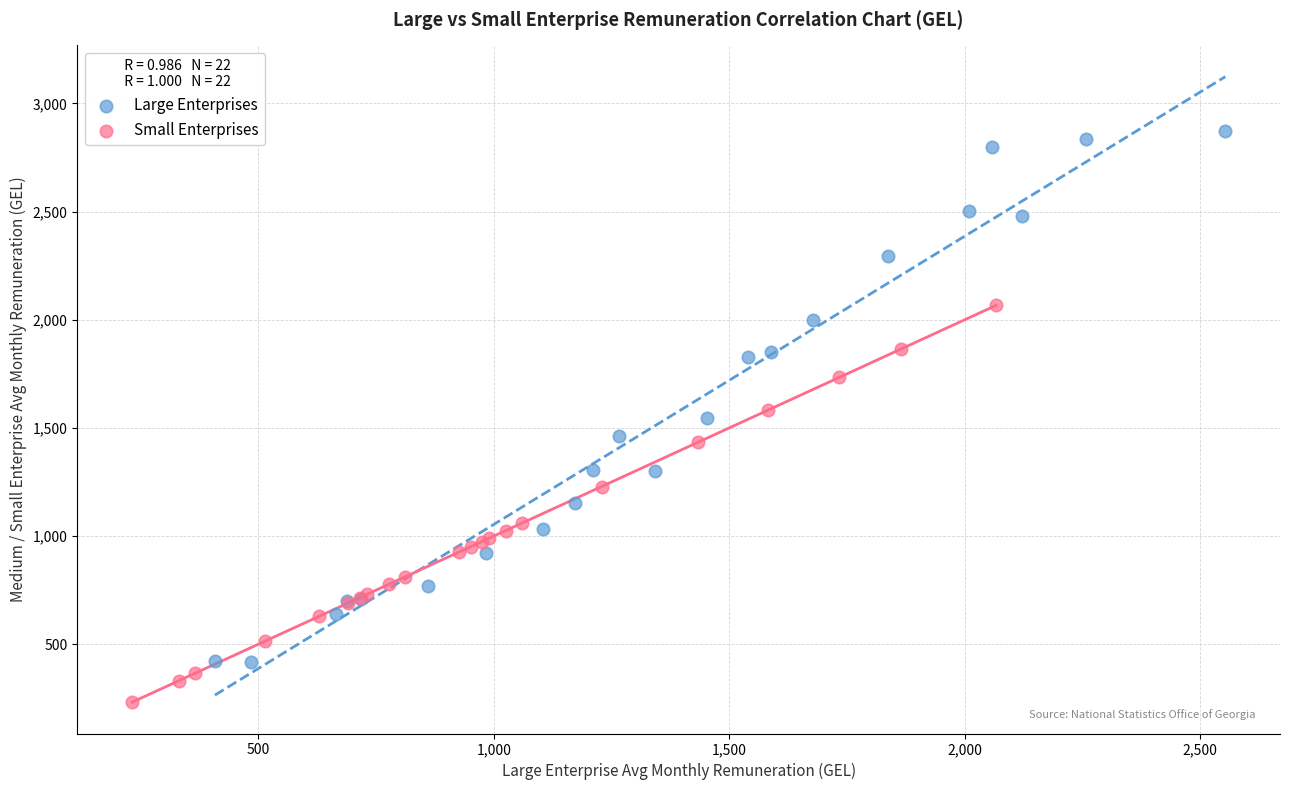

Which series has the largest Y range (max minus min)?

Large Enterprises